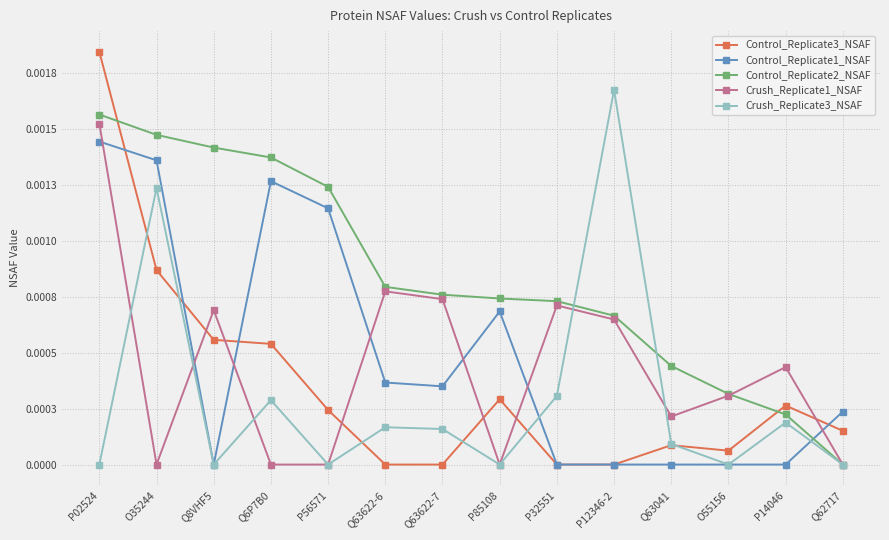

What are all the series names shown in the legend?

Control_Replicate3_NSAF, Control_Replicate1_NSAF, Control_Replicate2_NSAF, Crush_Replicate1_NSAF, Crush_Replicate3_NSAF